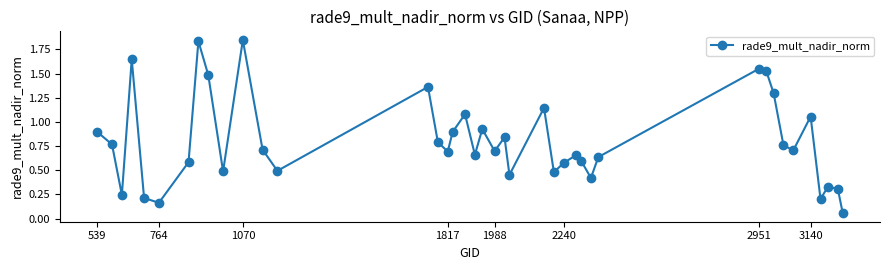

True or false: there are more than 1 points higher than both neighbors.

True